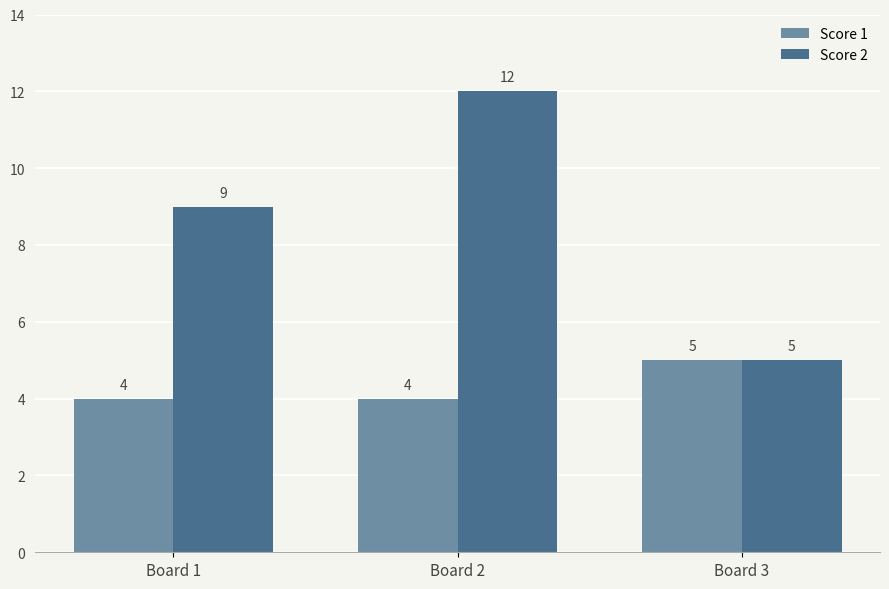

The Score 1 series shows 5 at Board 3. True or false?

True